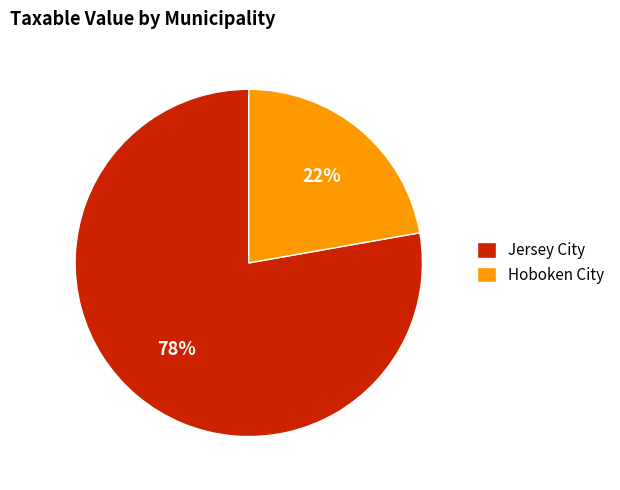

The Hoboken City slice represents 28% of the pie. True or false?

False